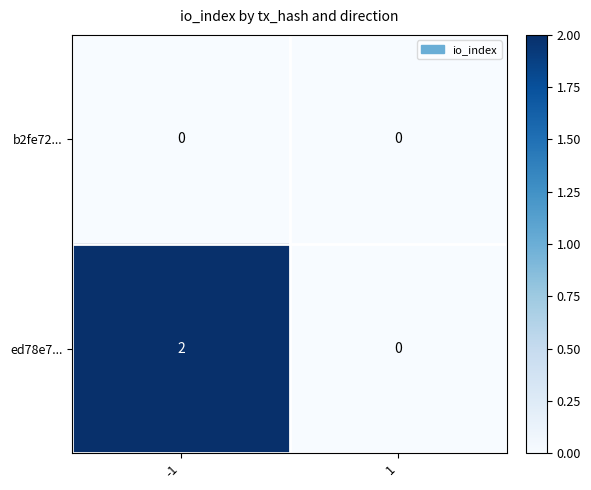

True or false: ed78e7... has a value of 1 at -1.

False